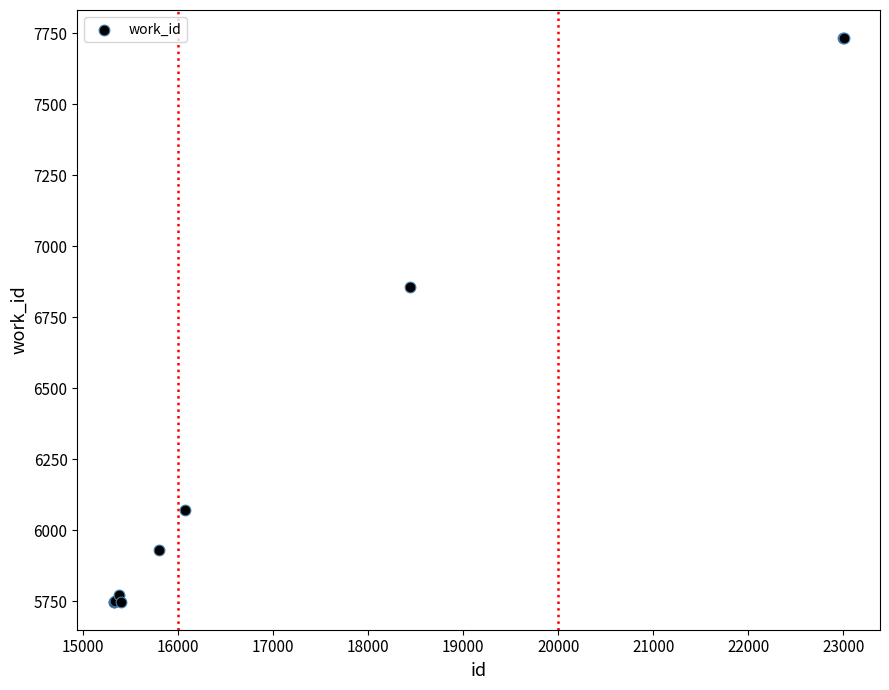

What Y value in the scatter plot is closest to 6741?

6855